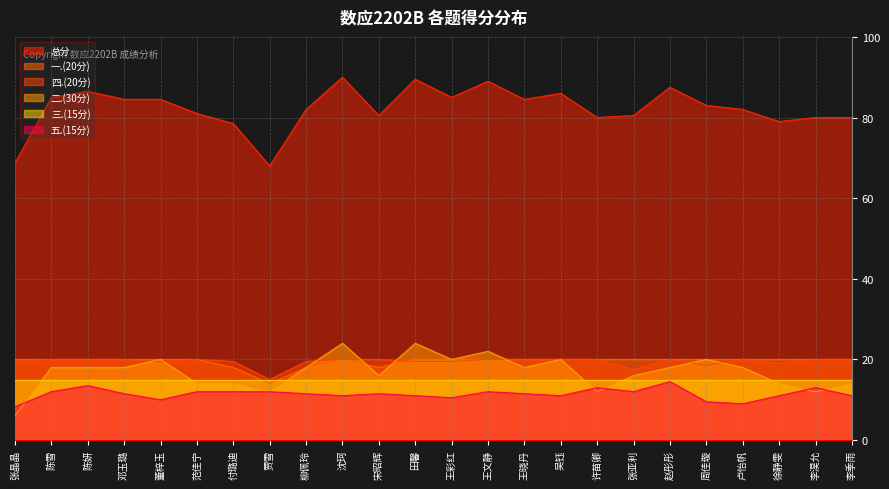

True or false: 五.(15分) and 一.(20分) cross at least once.

False